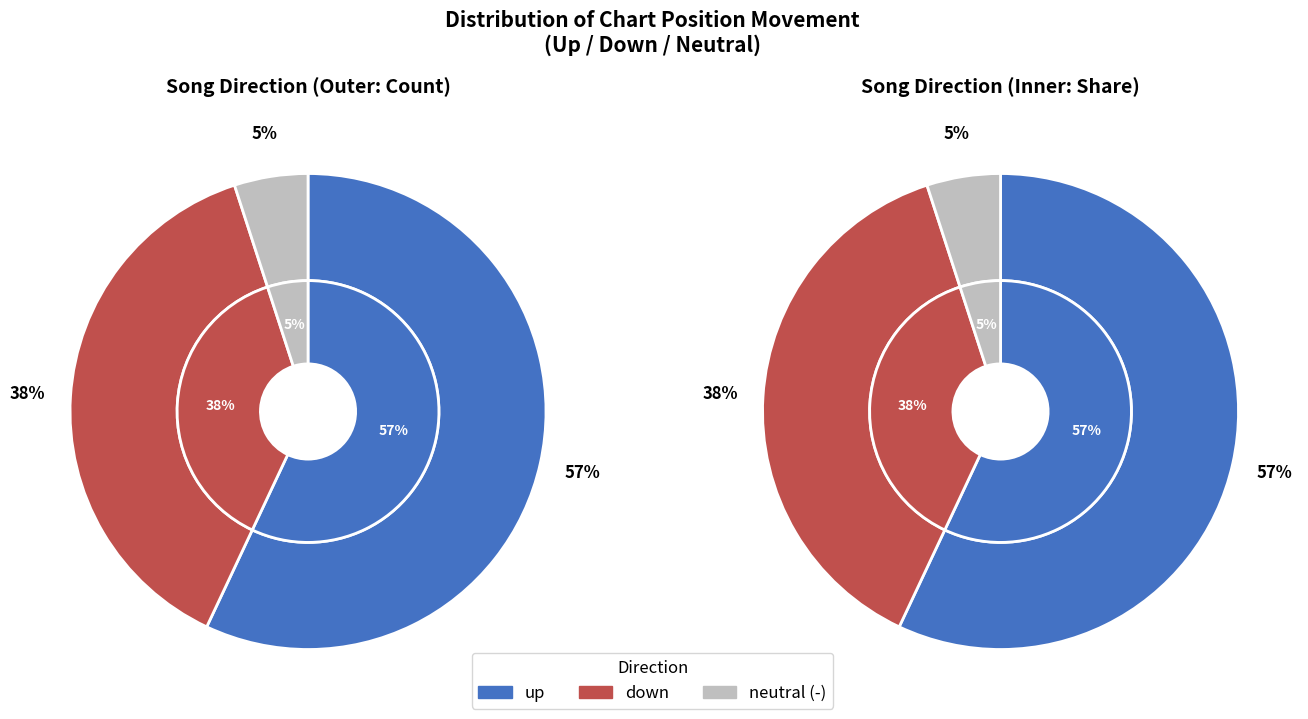

To the nearest percent, what is the average slice percentage?

33%